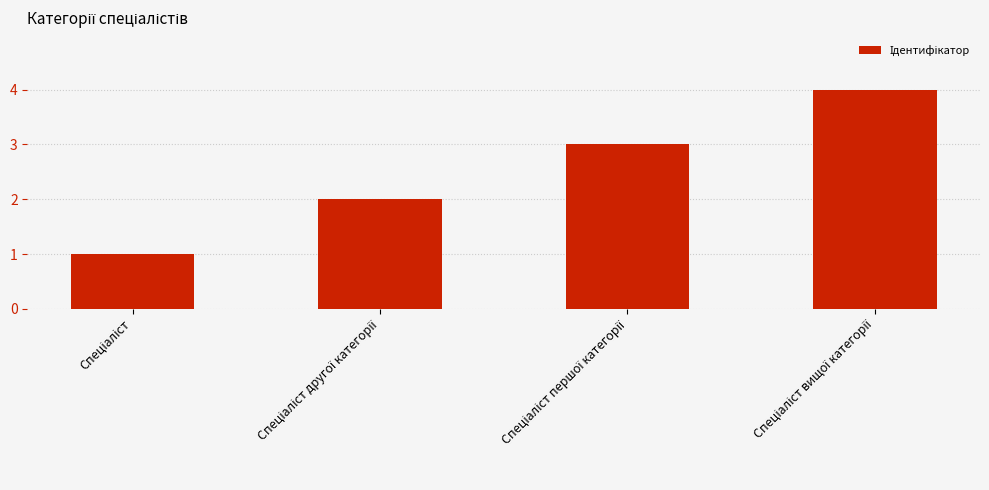

What is the sum of all values?

10